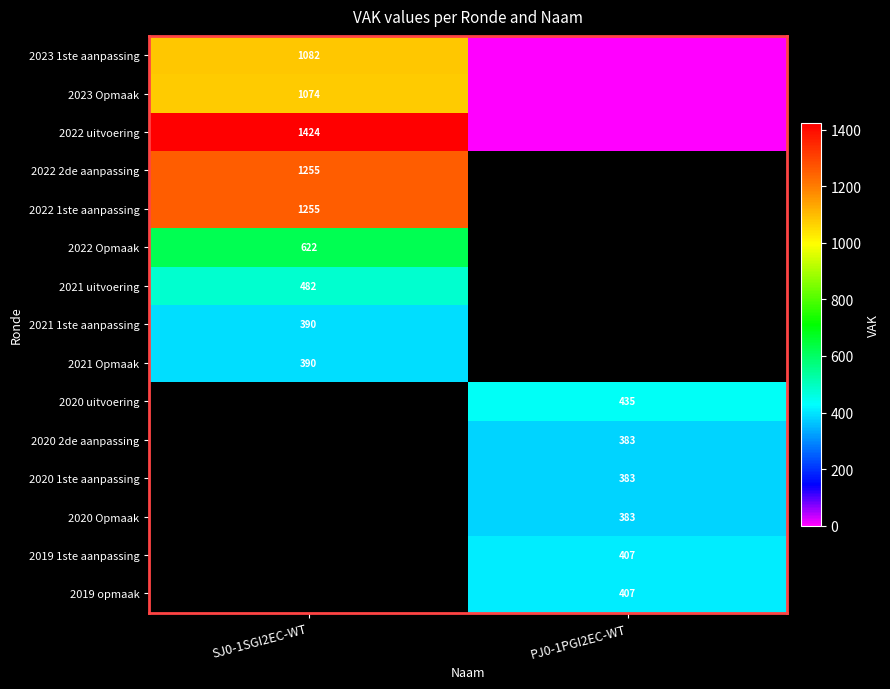

Between PJ0-1PGI2EC-WT and SJ0-1SGI2EC-WT, which is larger?

SJ0-1SGI2EC-WT